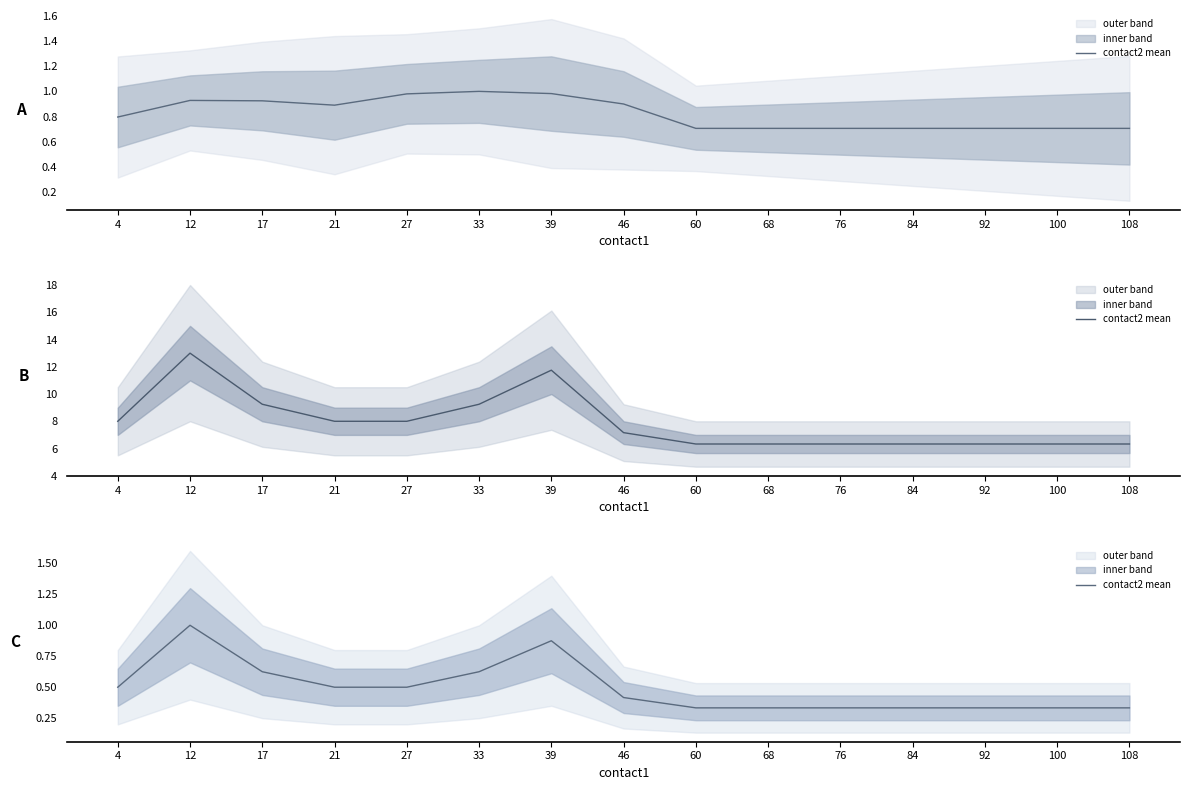

Reading right to left, extract all data points from this chart.

0.3	0.3	0.3	0.3	0.3	0.3	0.3	0.4	0.9	0.6	0.5	0.5	0.6	1.0	0.5